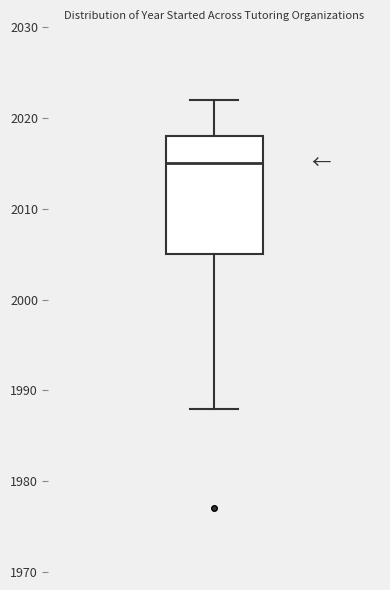

Read this box plot against the y-axis: the position of the median line, the range covered by the box, and the ends of both whiskers. The values are not printed on the chart, so give them approximately, as read against the axis.

median 2015, box 2005 to 2018, whiskers 1988 to 2022